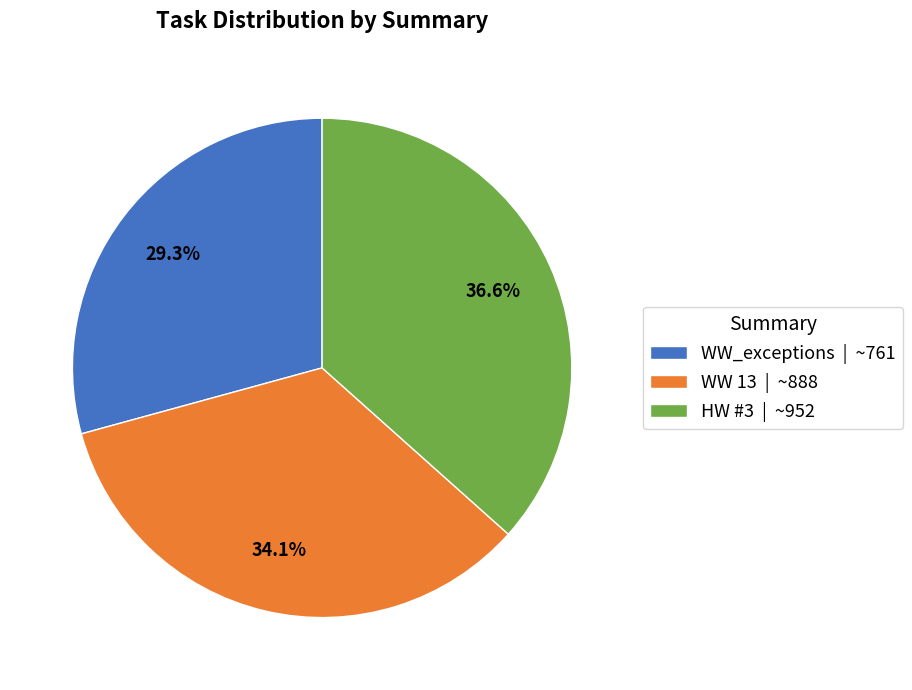

Does WW 13 represent more than half of the total?

No